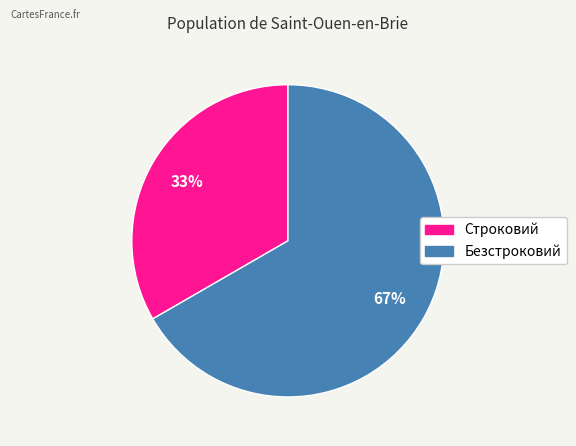

What is the largest slice in the pie chart?

Безстроковий